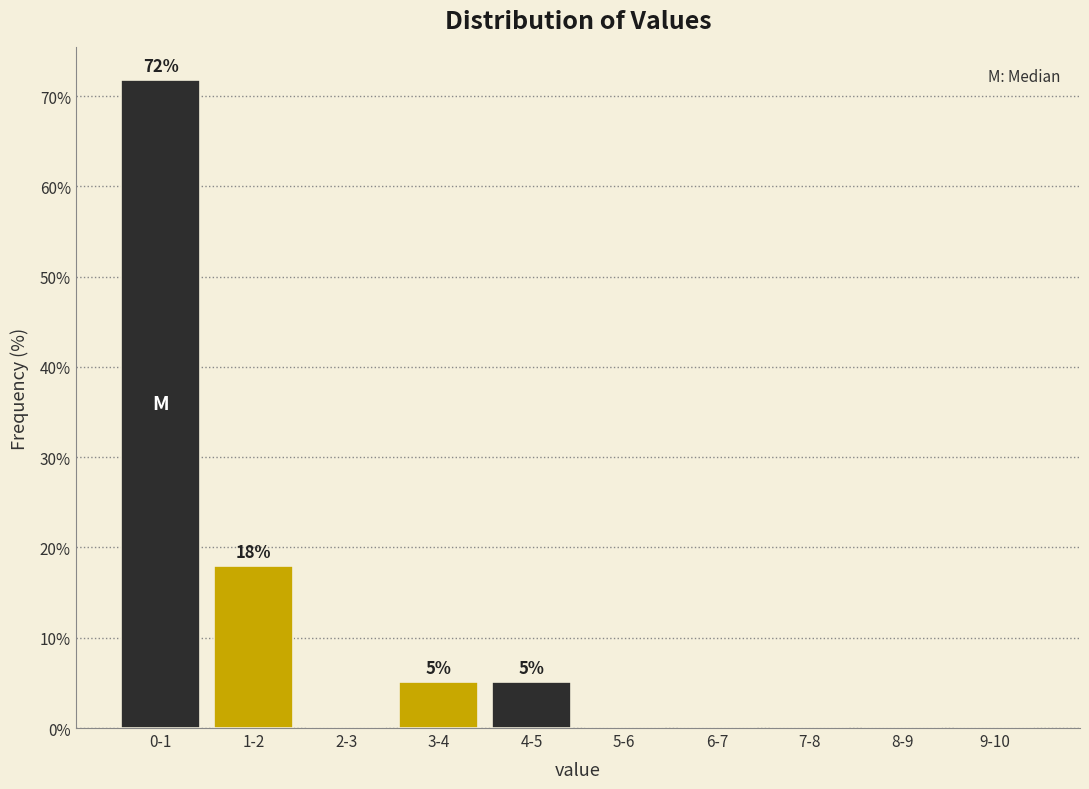

Reading left to right, extract all data points from this chart.

0-1=71.8	1-2=17.9	2-3=0.0	3-4=5.1	4-5=5.1	5-6=0.0	6-7=0.0	7-8=0.0	8-9=0.0	9-10=0.0